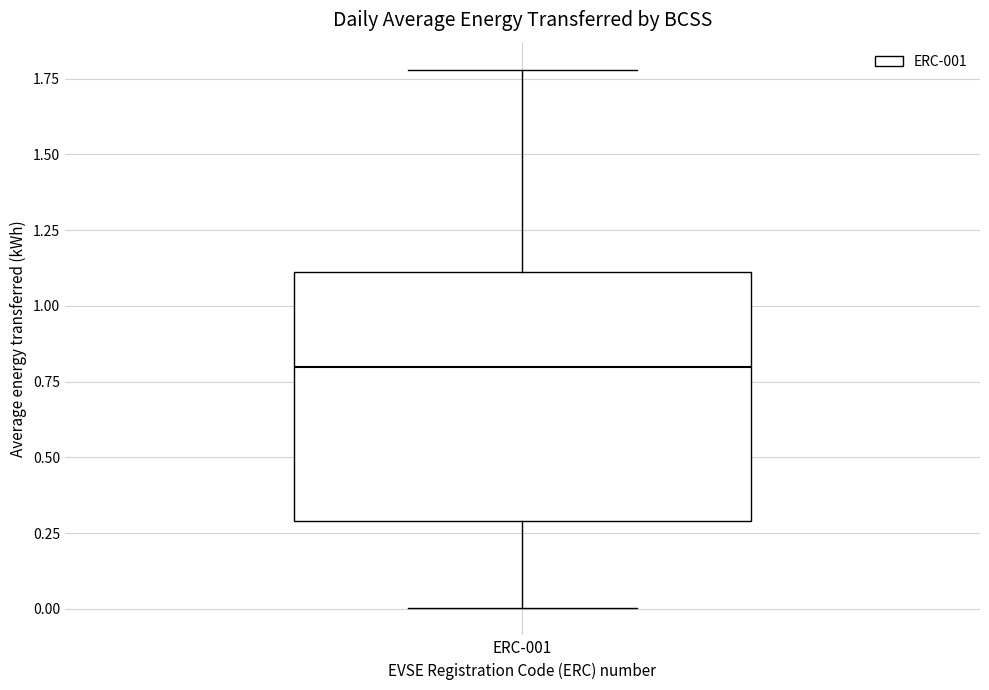

Where does the median line of the box for ERC-001 sit on the y-axis? The values are not printed on the chart, so give them approximately, as read against the axis.

0.8